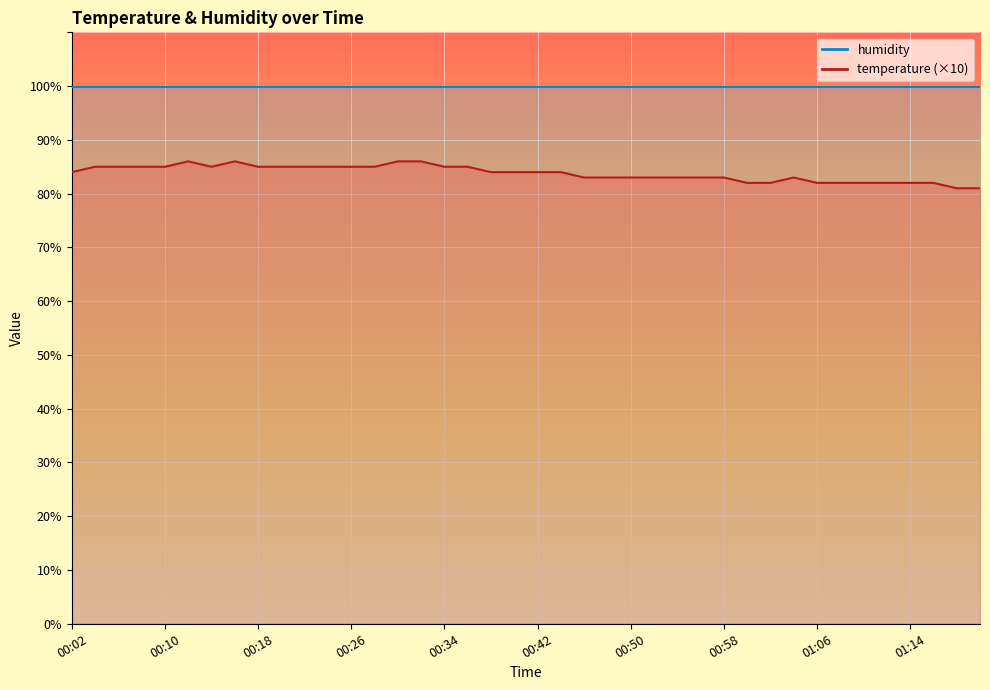

List the labels in order of value, largest first.

00:12, 00:16, 00:30, 00:32, 00:04, 00:06, 00:08, 00:10, 00:14, 00:18, 00:20, 00:22, 00:24, 00:26, 00:28, 00:34, 00:36, 00:02, 00:38, 00:40, 00:42, 00:44, 00:46, 00:48, 00:50, 00:52, 00:54, 00:56, 00:58, 01:04, 01:00, 01:02, 01:06, 01:08, 01:10, 01:12, 01:14, 01:16, 01:18, 01:20